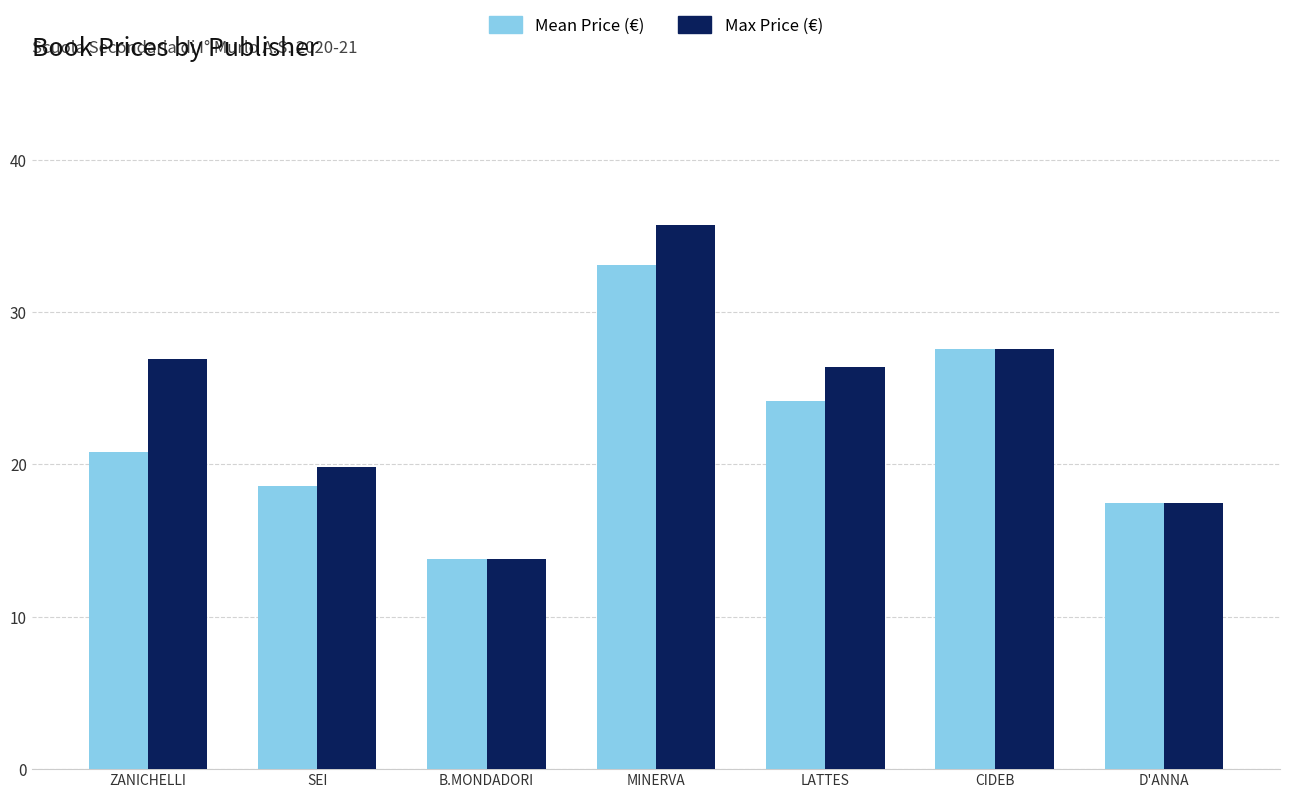

Which series has the largest range (max minus min)?

Max Price (€)